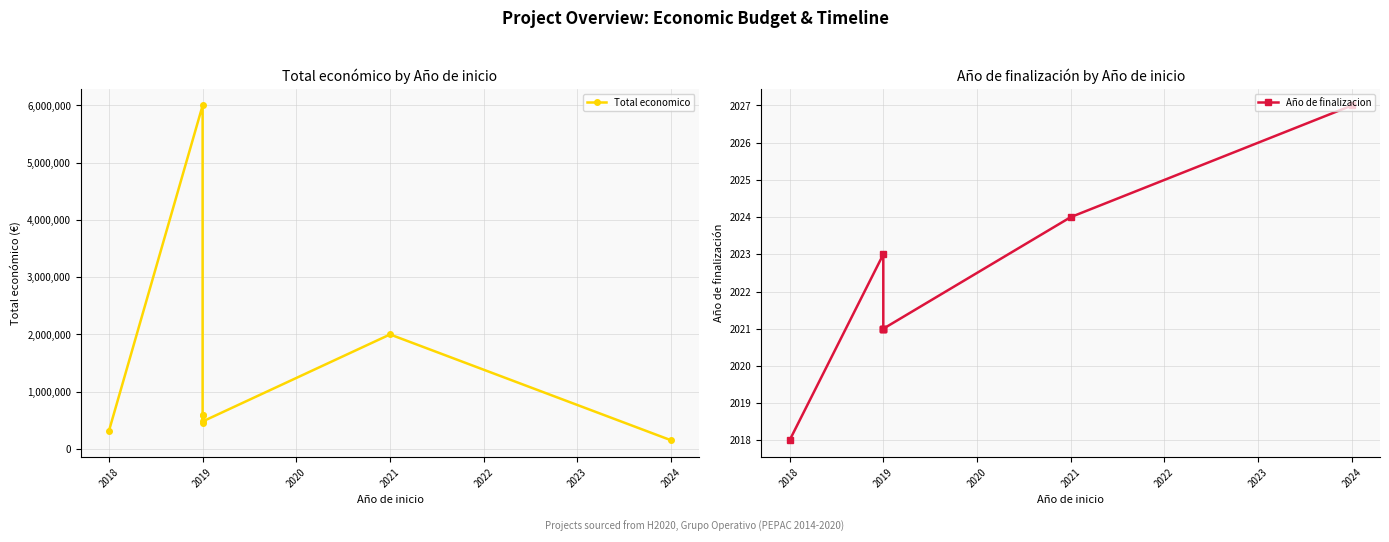

Reading right to left, extract all data points from this chart.

Total economico: 150000	1999846	479561	595133	444167	592376	5999753	311553
Año de finalizacion: 2027	2024	2021	2021	2021	2021	2023	2018